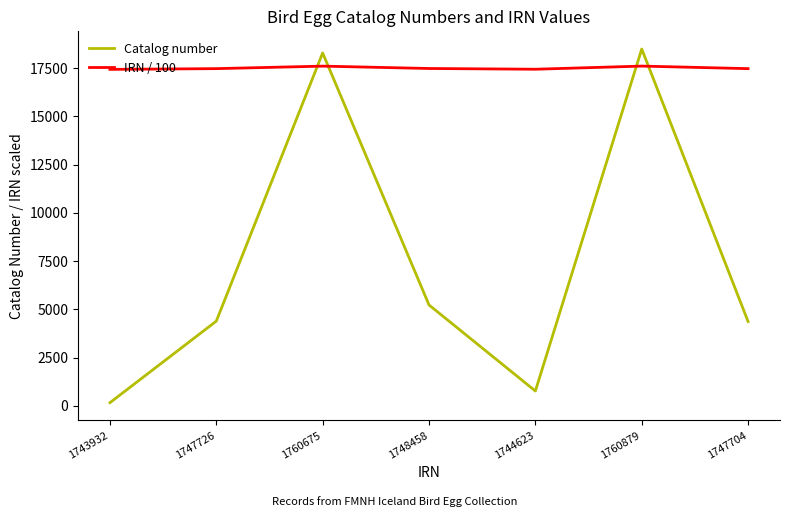

Which series has the largest total across all categories?

IRN / 100